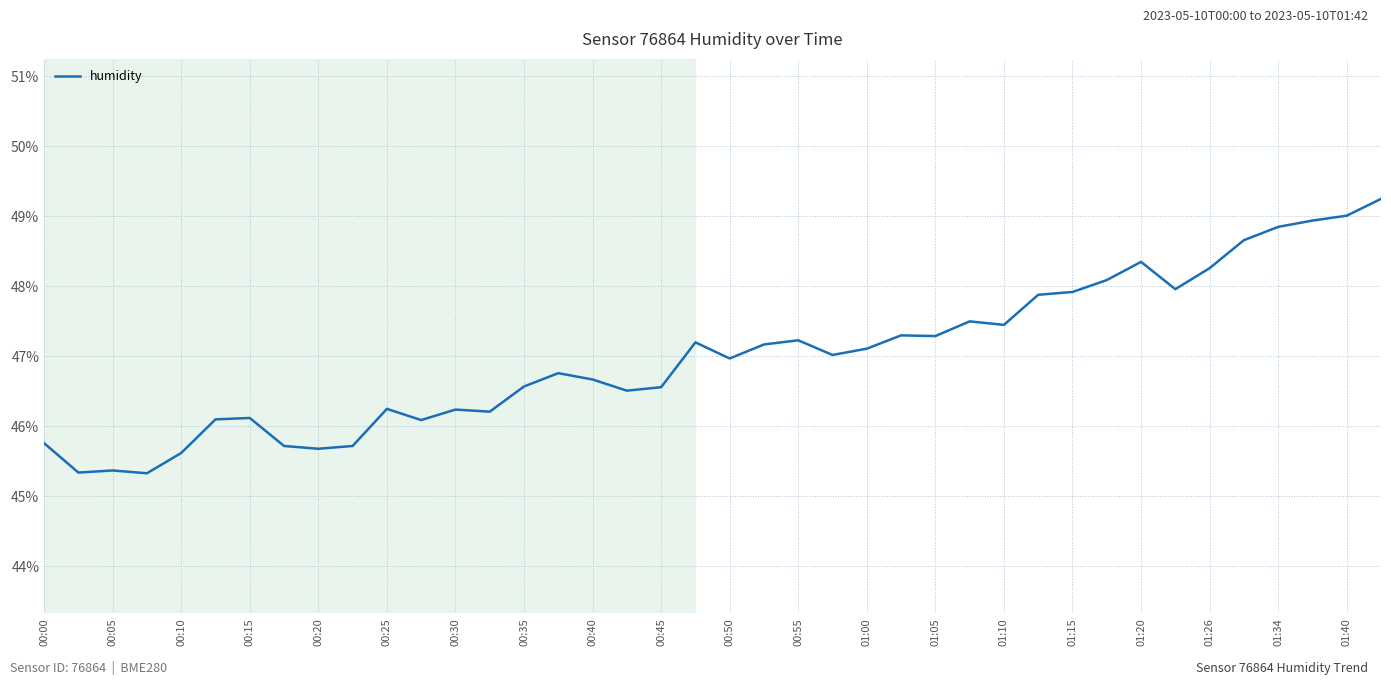

What is the smallest value displayed?

45.3